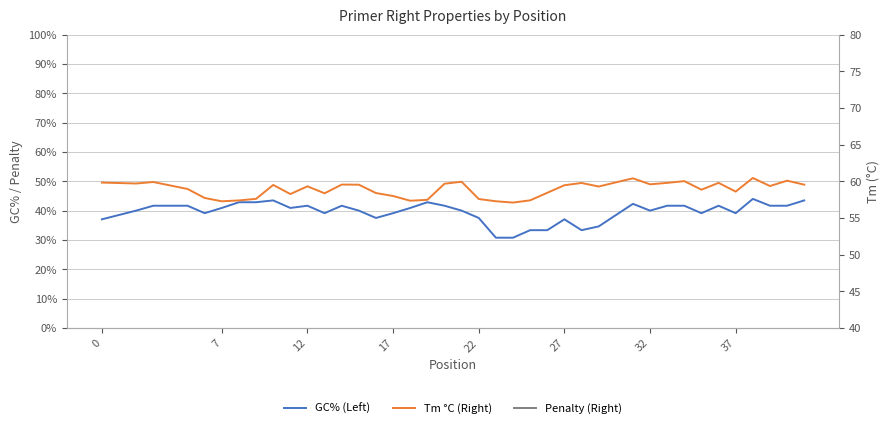

At how many categories does at least one series exceed 27?

40